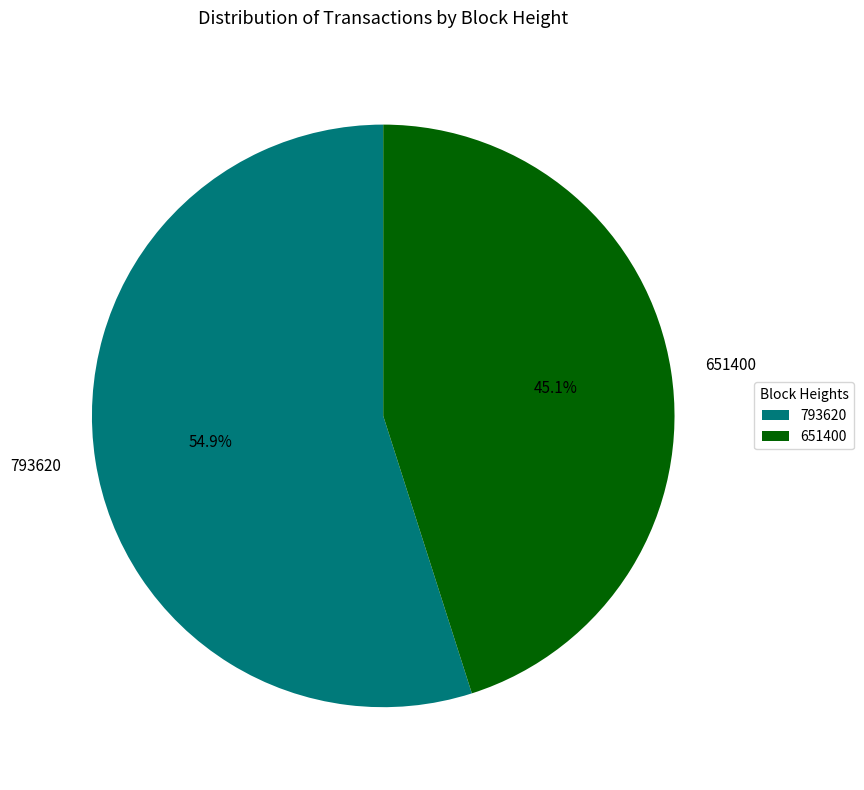

Combined, what portion of the pie is 651400 and 793620?

100.0%